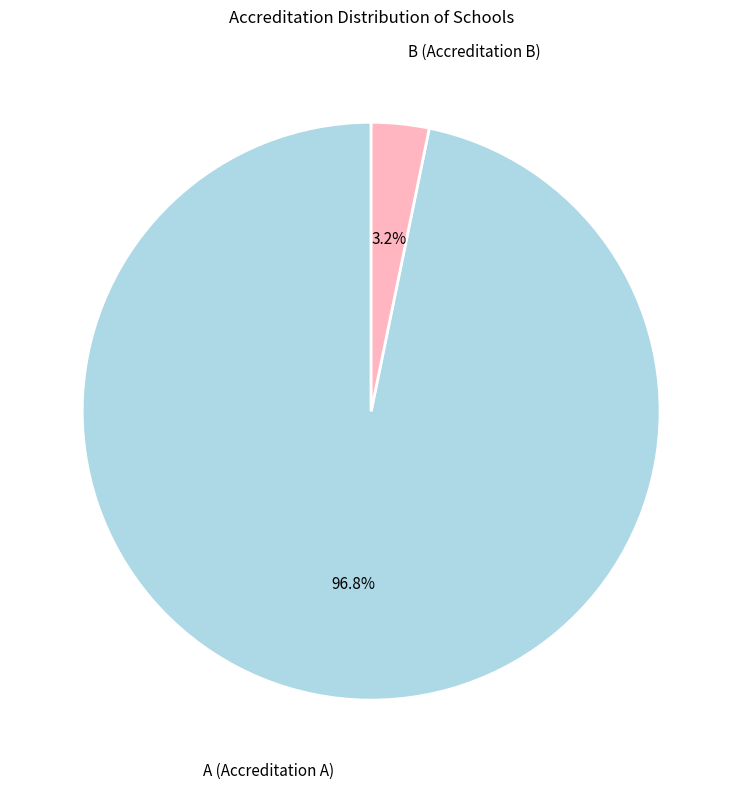

How many slices are in this pie chart?

2